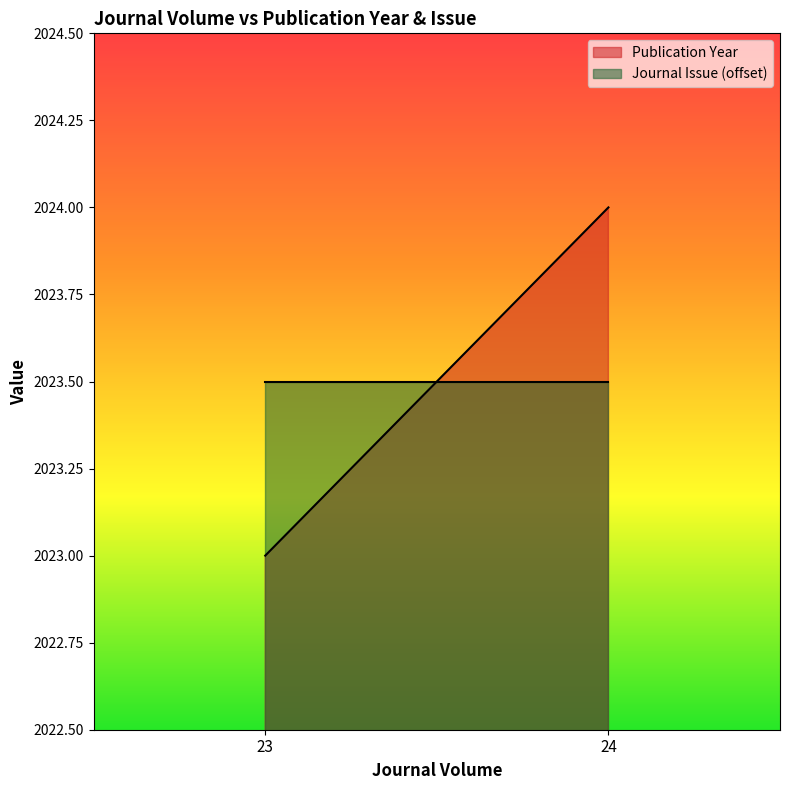

At which category is the sum across all series the highest?

24